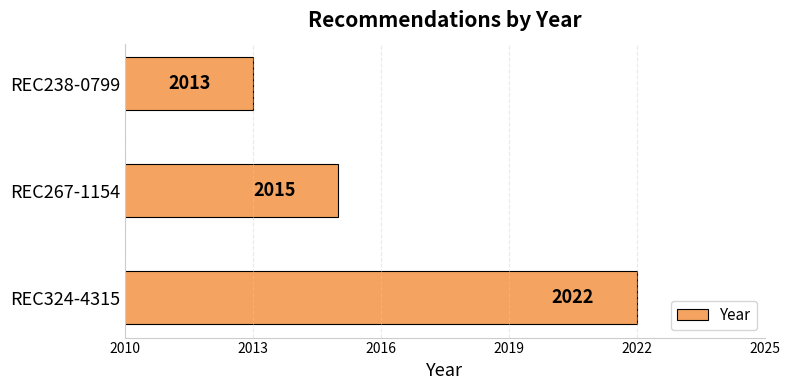

How many series are shown in this chart?

1